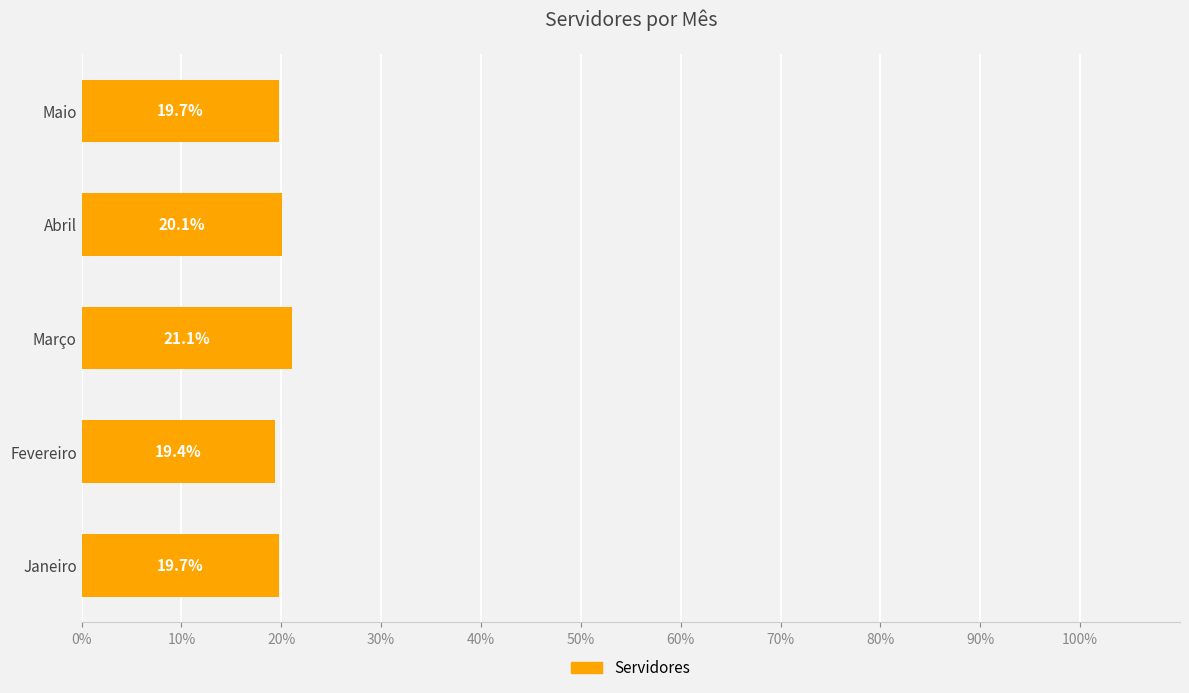

What is the ratio of the value at Março to the value at Fevereiro?

1.1